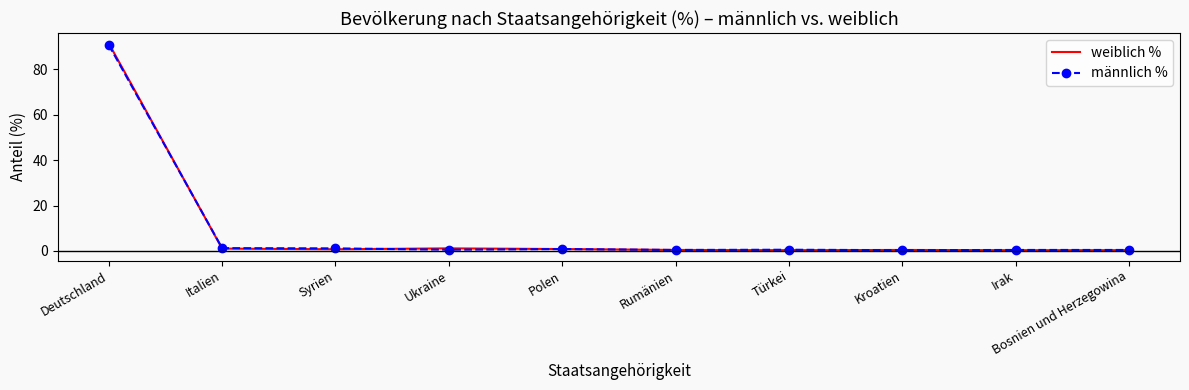

What is the total value across all series at Deutschland?

182.3